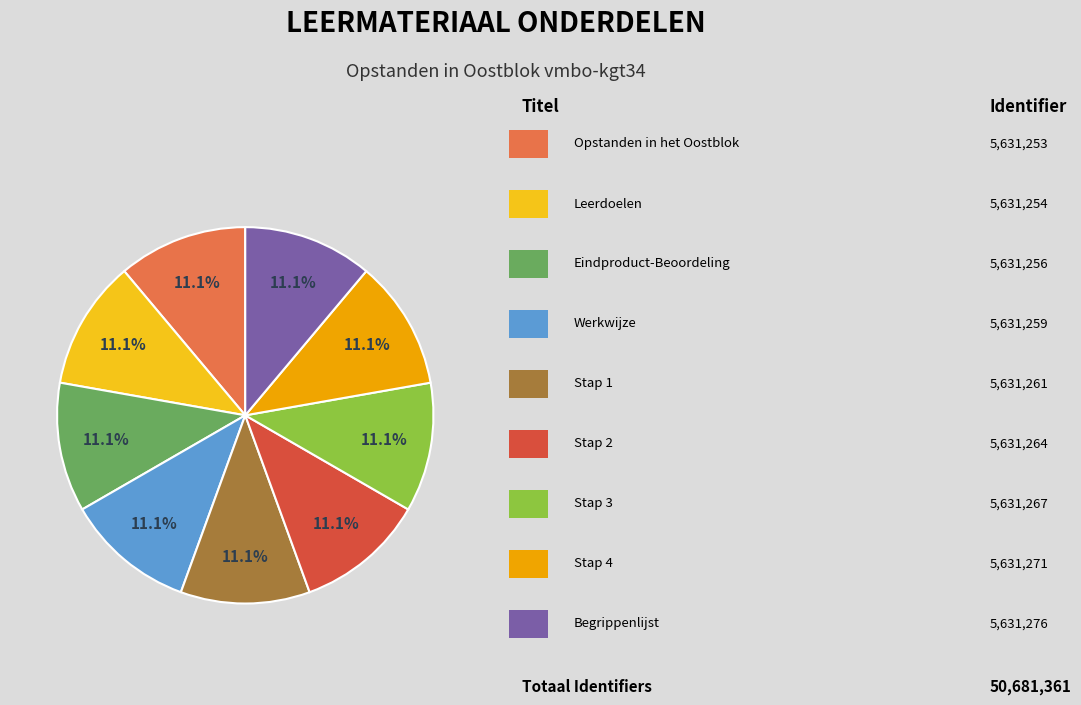

Does any single category account for the majority?

No